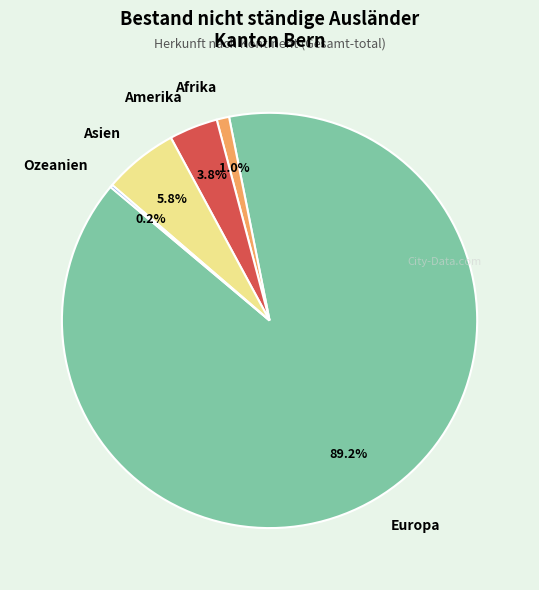

Is it true that Afrika is 1% of the pie?

True